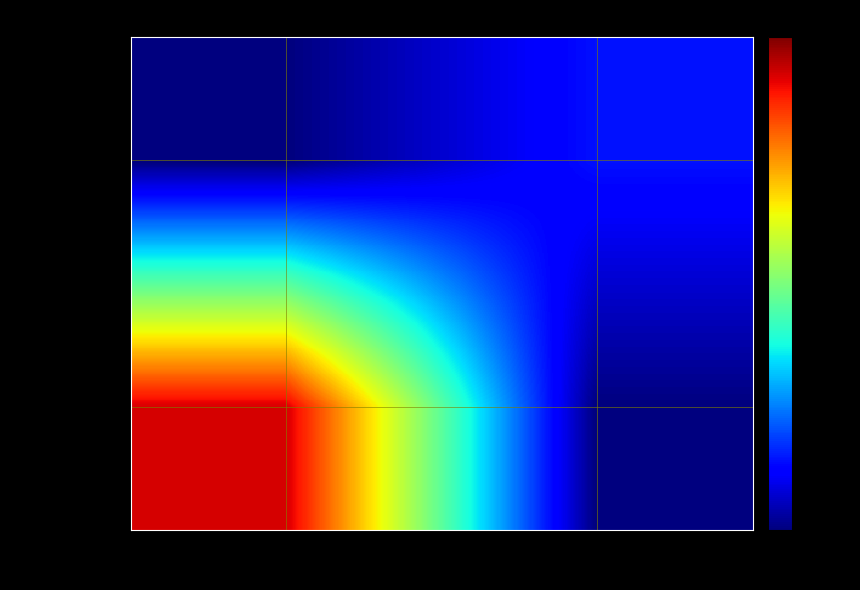

Which series has the largest range (max minus min)?

3e89ef8757…